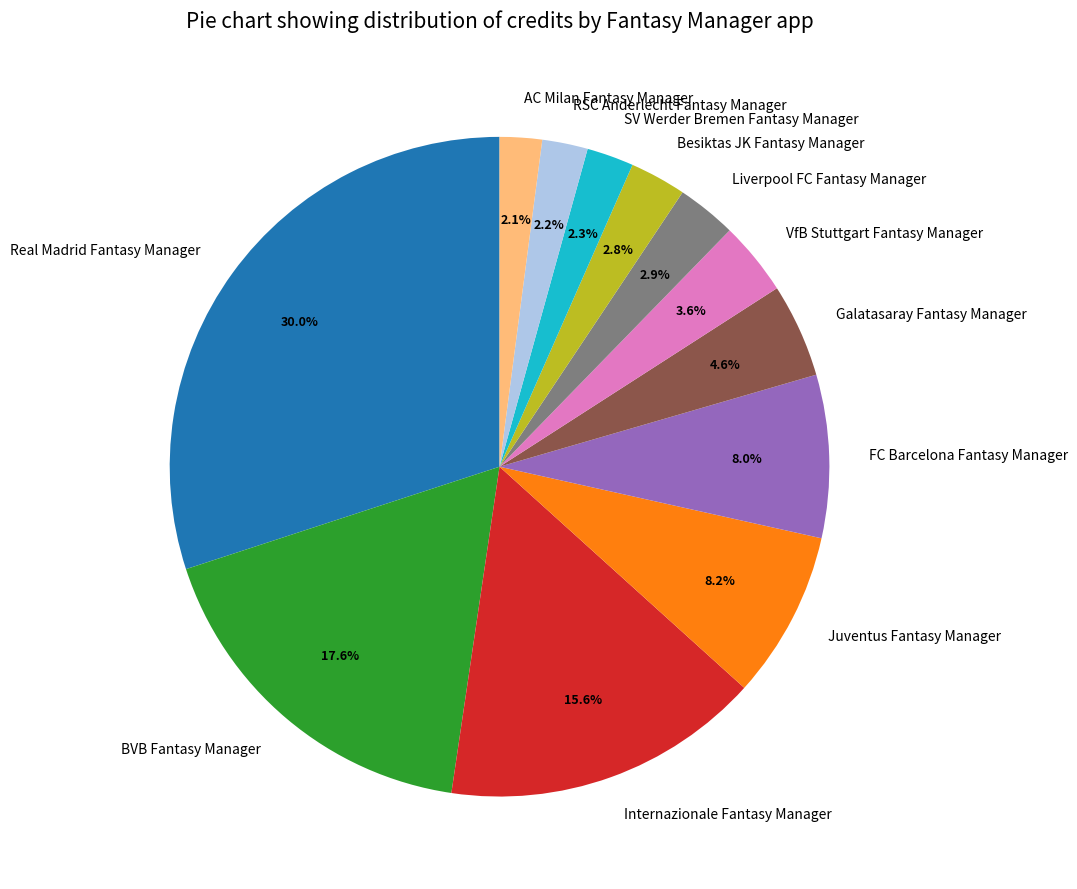

What percentage is the Real Madrid Fantasy Manager slice, to the nearest percent?

30%